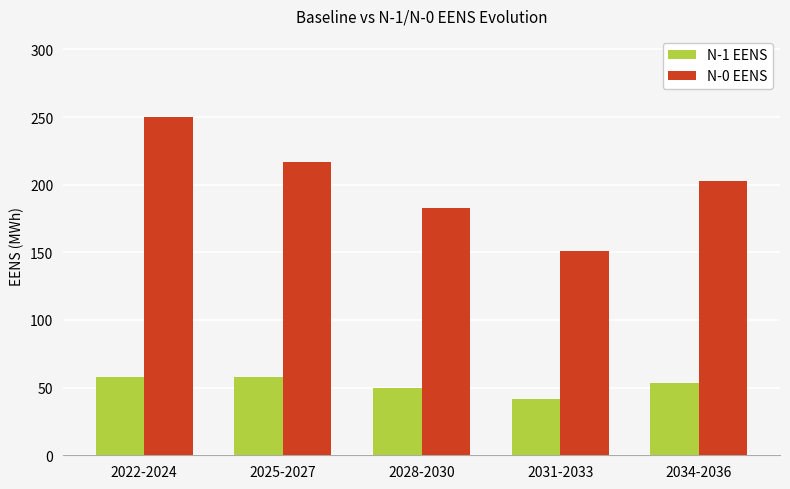

What is the smallest value displayed?

41.5